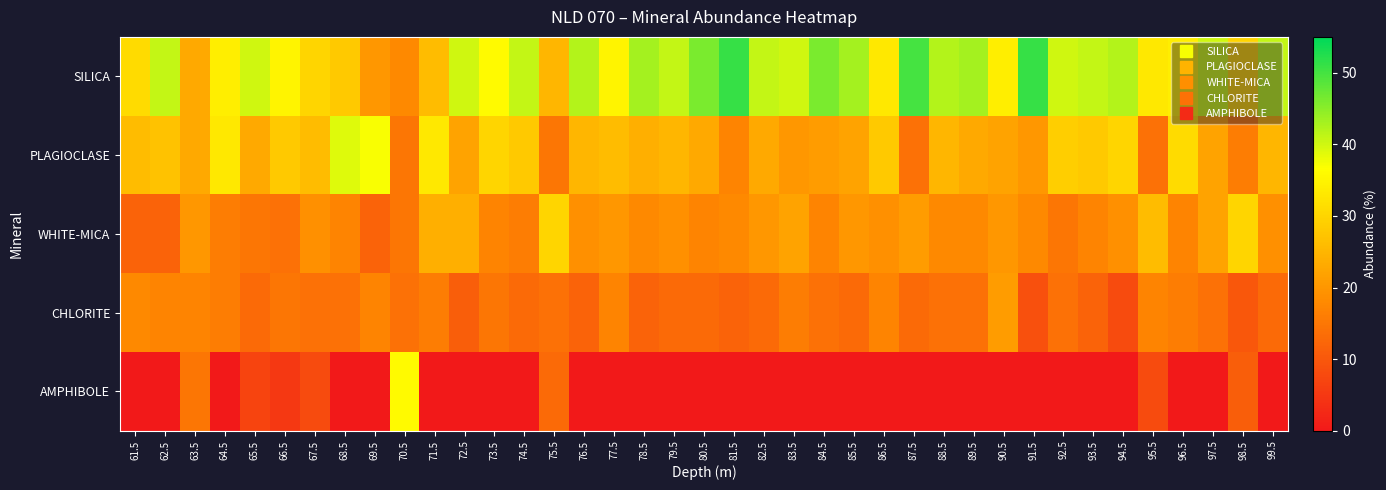

Which has a higher value, 78.5 or 86.5?

78.5